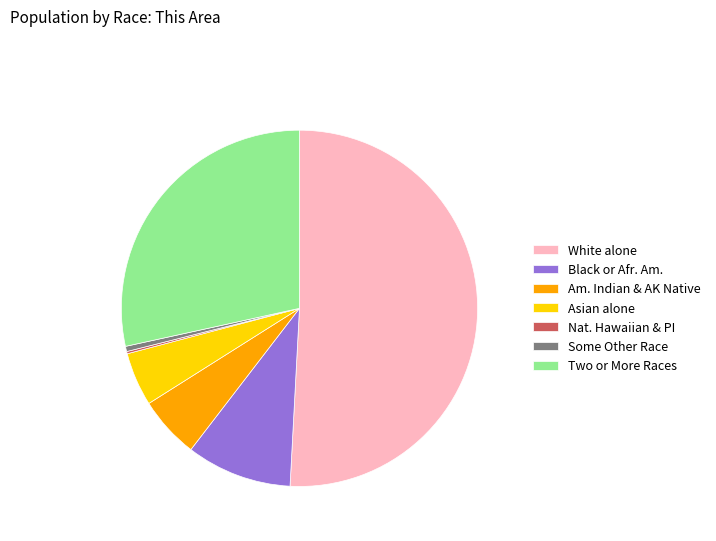

Combined, do Two or More Races and Black or Afr. Am. account for over 50%?

No